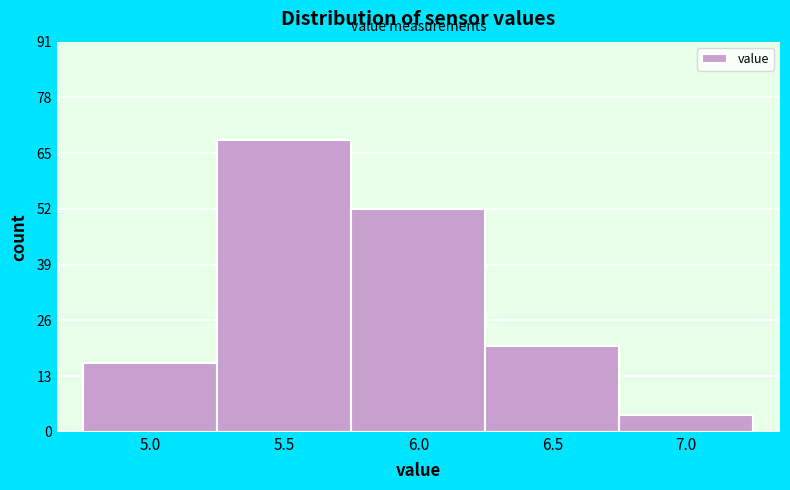

Reading right to left, transcribe all the data shown in this chart.

4	20	52	68	16